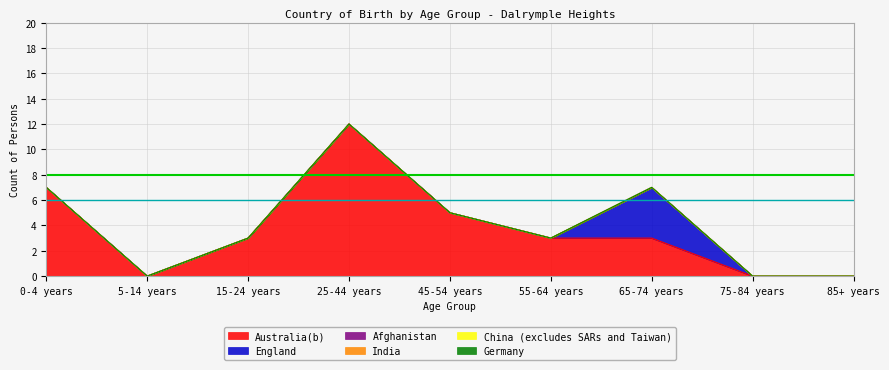

Which series has the largest total across all categories?

Australia(b)